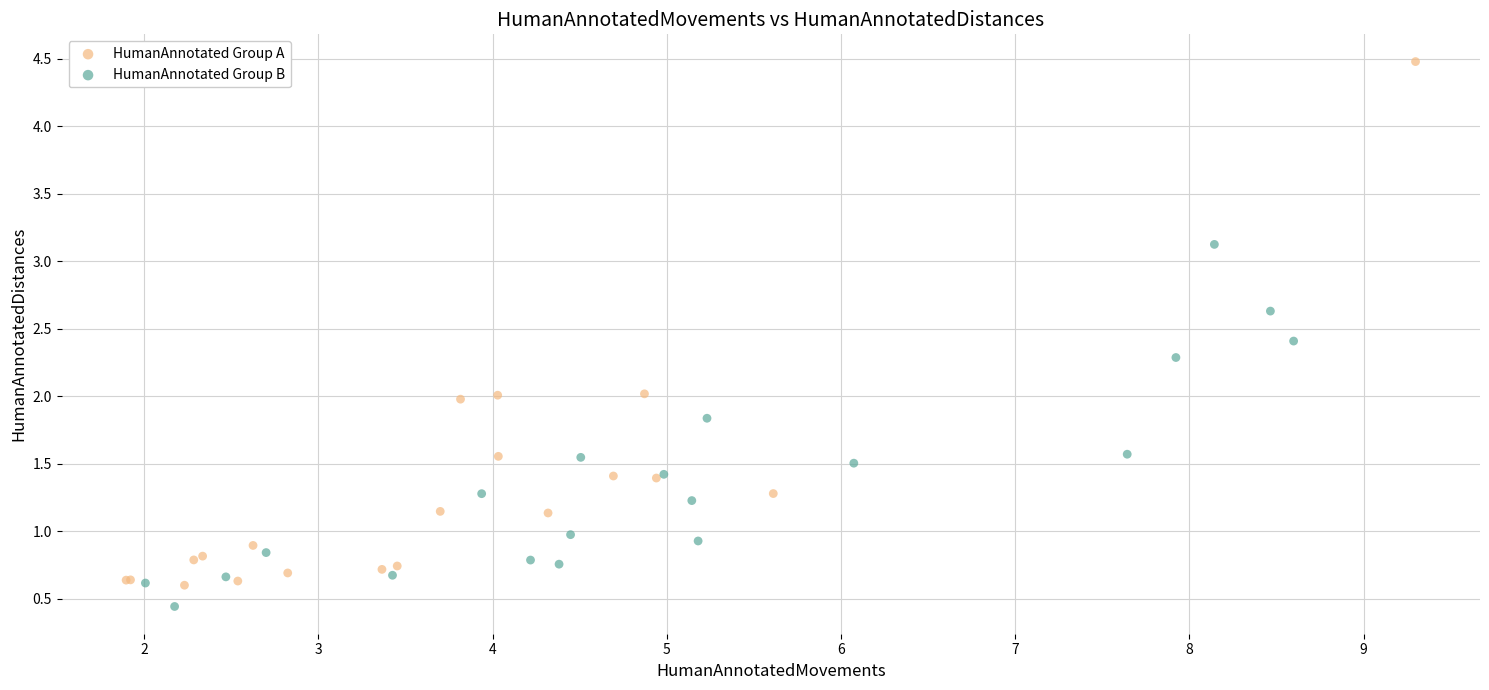

What are all the series names shown in the legend?

HumanAnnotated Group A, HumanAnnotated Group B